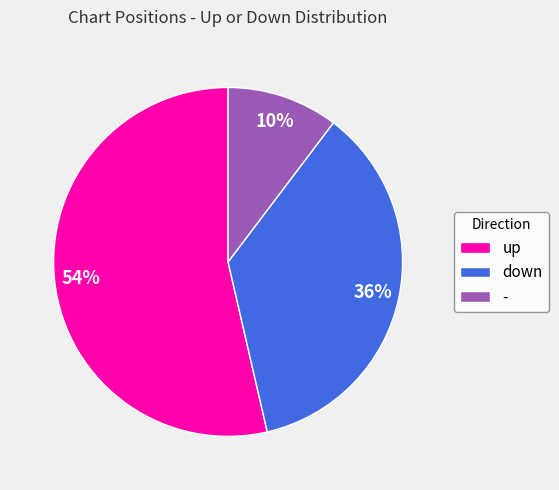

How many slices are in this pie chart?

3